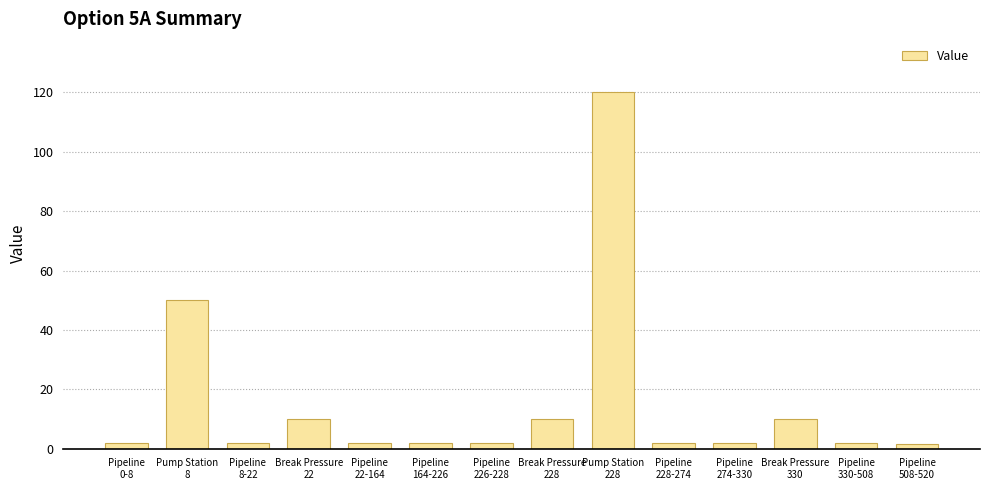

What is the difference between the values at Pipeline
164-226 and Pump Station
228?

118.2